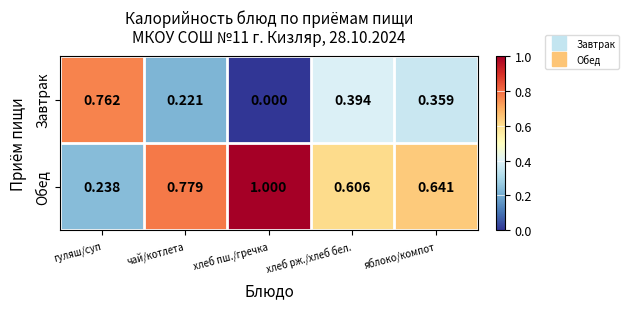

Rank the series by their maximum value, from lowest to highest.

Завтрак, Обед